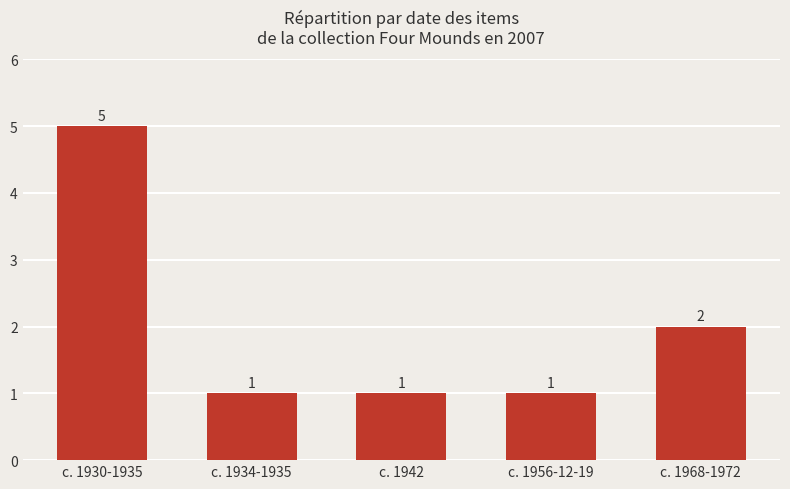

What is the greatest value displayed?

5